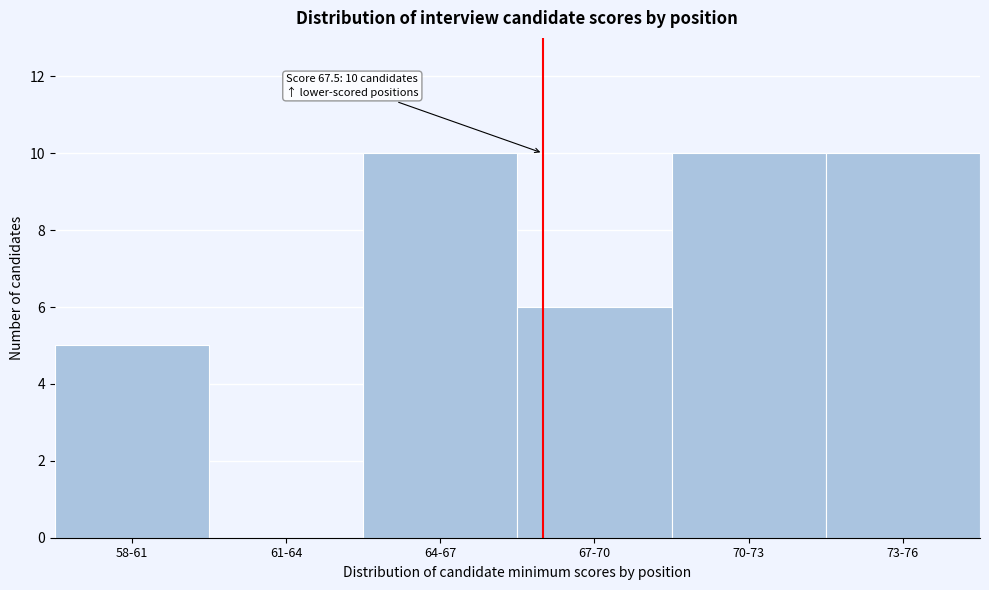

Reading left to right, list all the values displayed in this chart.

58-61=5	61-64=0	64-67=10	67-70=6	70-73=10	73-76=10